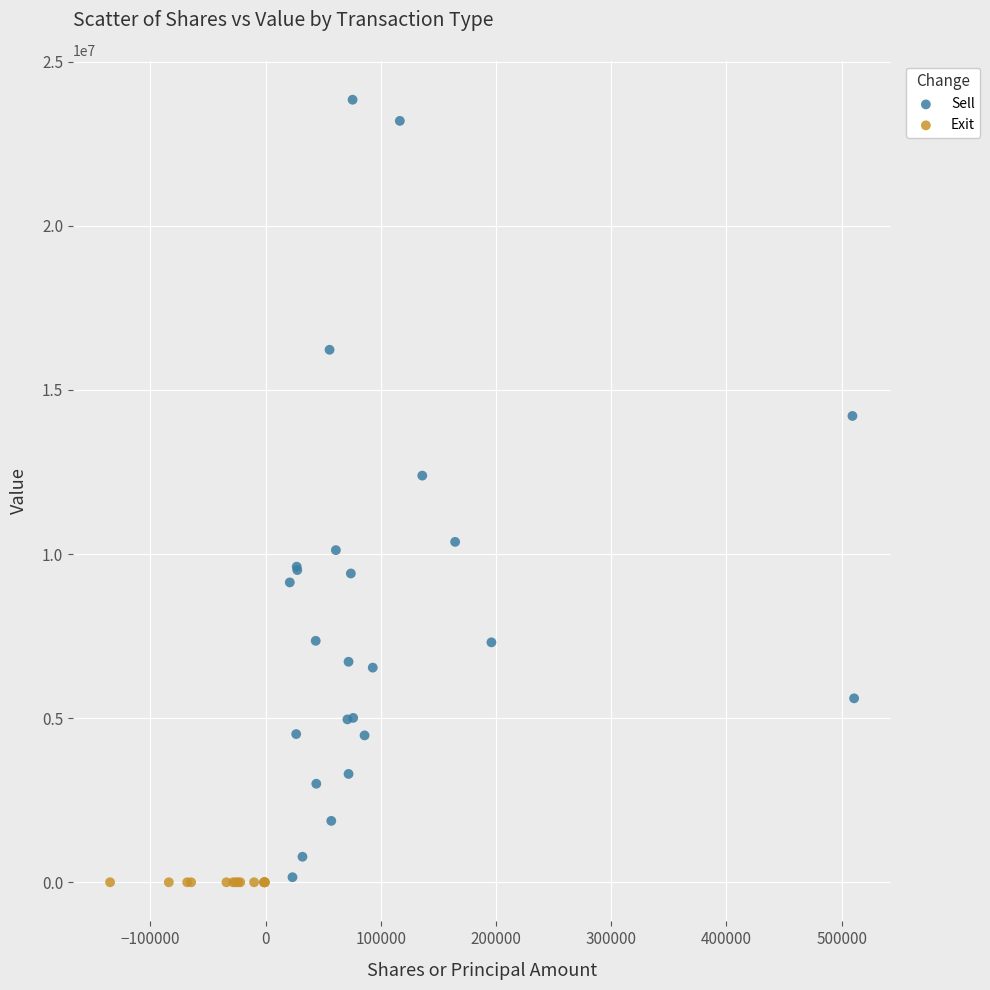

Which series reaches the maximum Y coordinate?

Sell